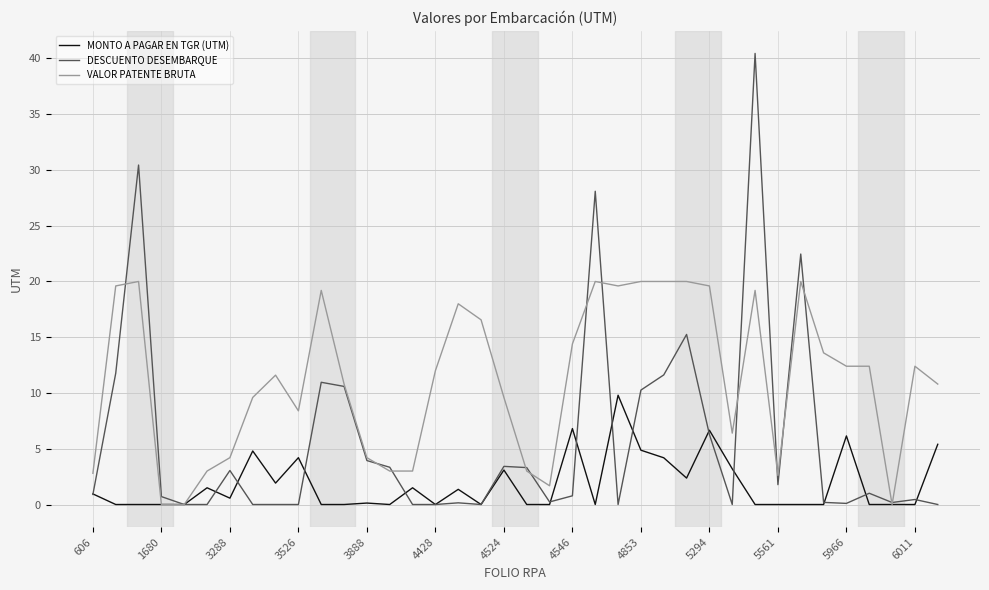

Rank the series by their maximum value, from highest to lowest.

DESCUENTO DESEMBARQUE, VALOR PATENTE BRUTA, MONTO A PAGAR EN TGR (UTM)